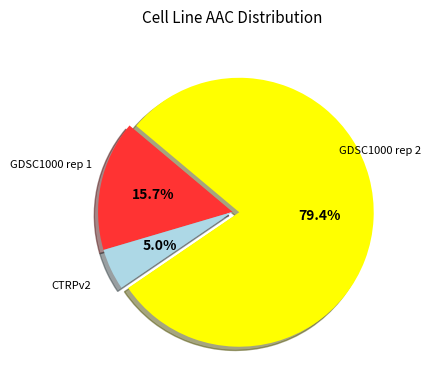

Count the number of slices in the pie.

3